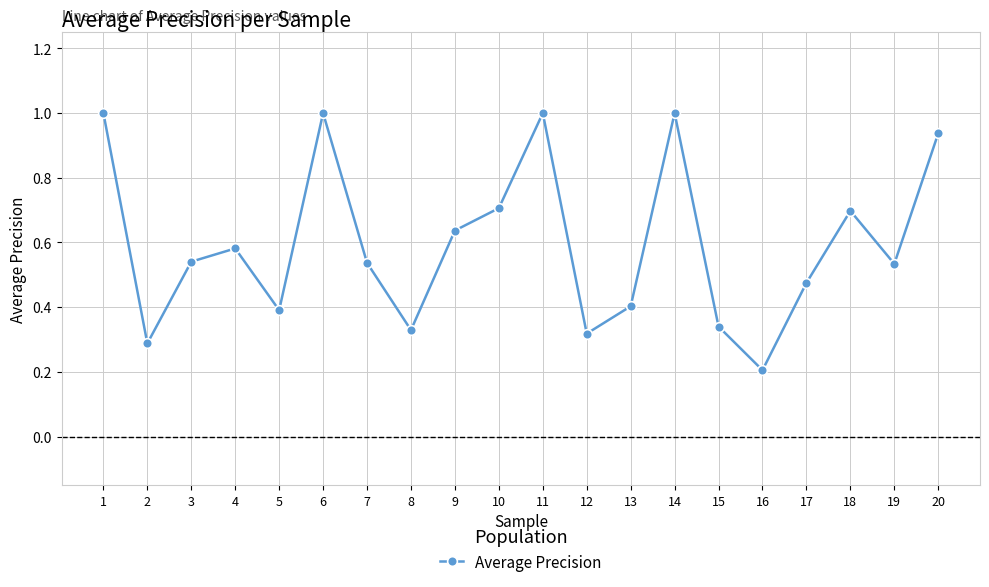

How many lines are shown in the chart?

1